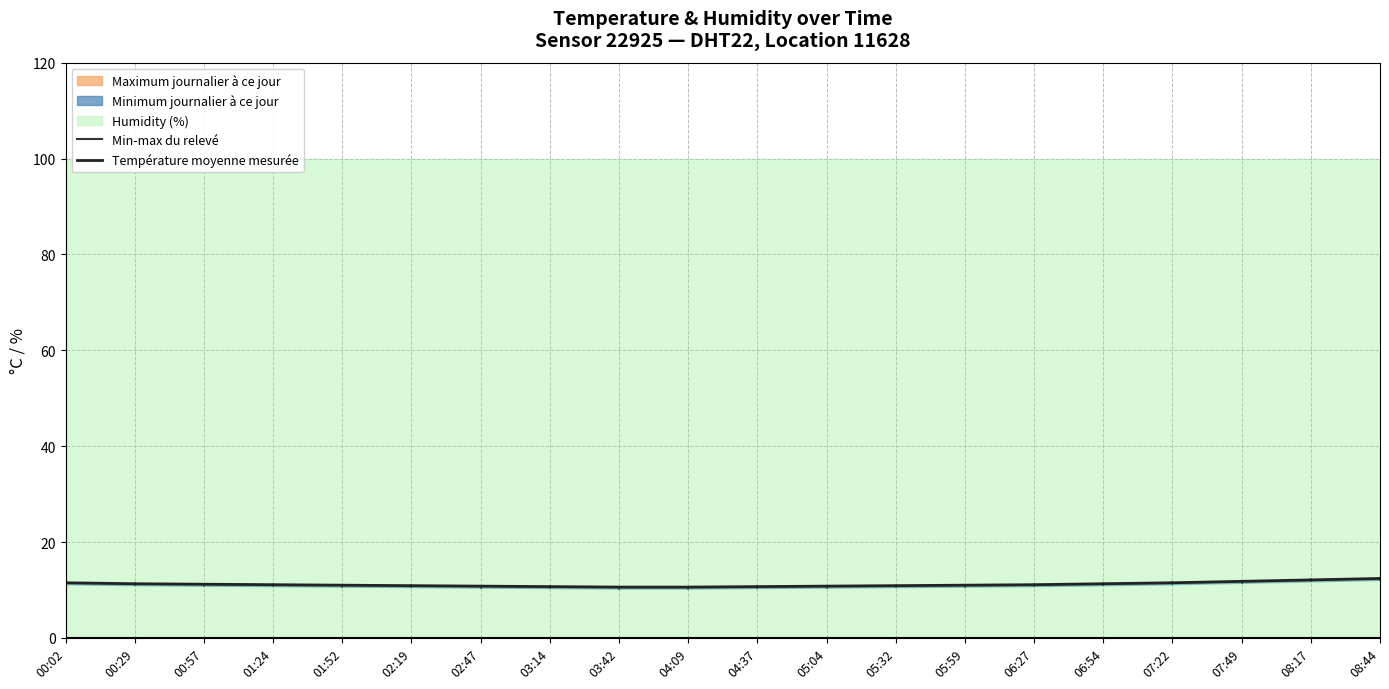

List the labels in order of value, smallest first.

03:42, 04:09, 03:14, 04:37, 02:47, 05:04, 02:19, 05:32, 01:52, 05:59, 01:24, 06:27, 00:57, 00:29, 06:54, 00:02, 07:22, 07:49, 08:17, 08:44